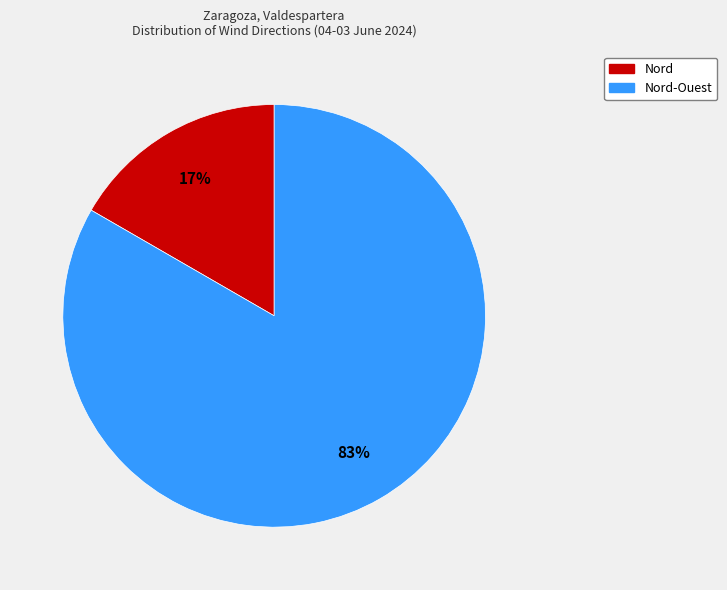

Is there any slice that represents more than half of the pie?

Yes